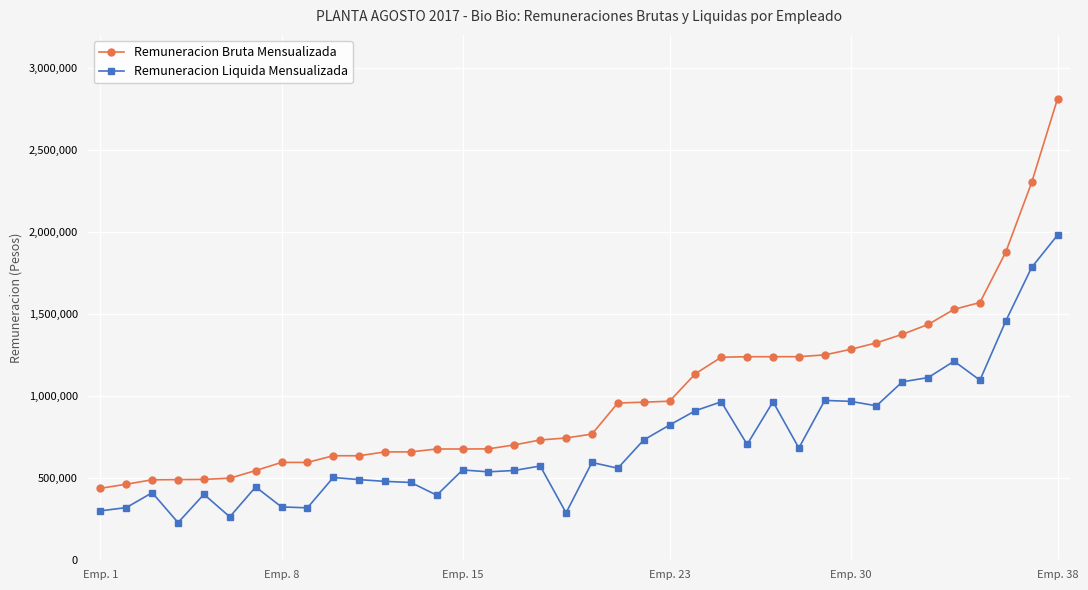

True or false: Remuneracion Liquida Mensualizada and Remuneracion Bruta Mensualizada cross at least once.

False